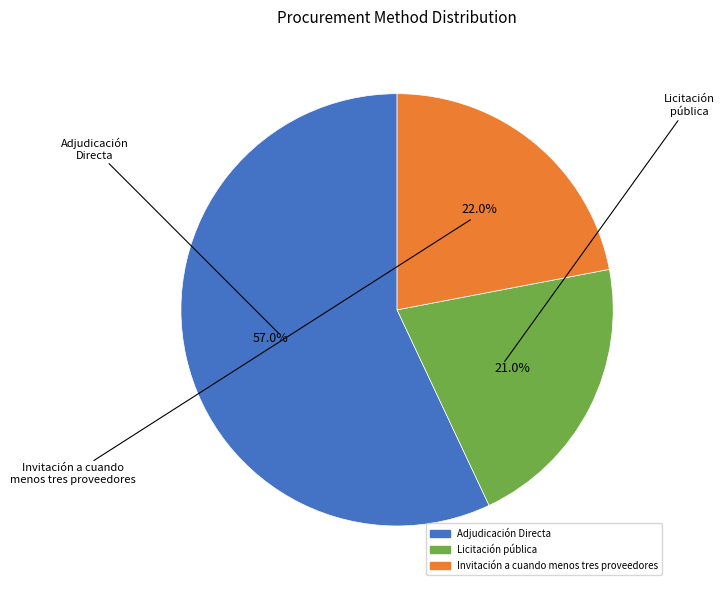

Does Licitación pública account for over 50% of the chart?

No